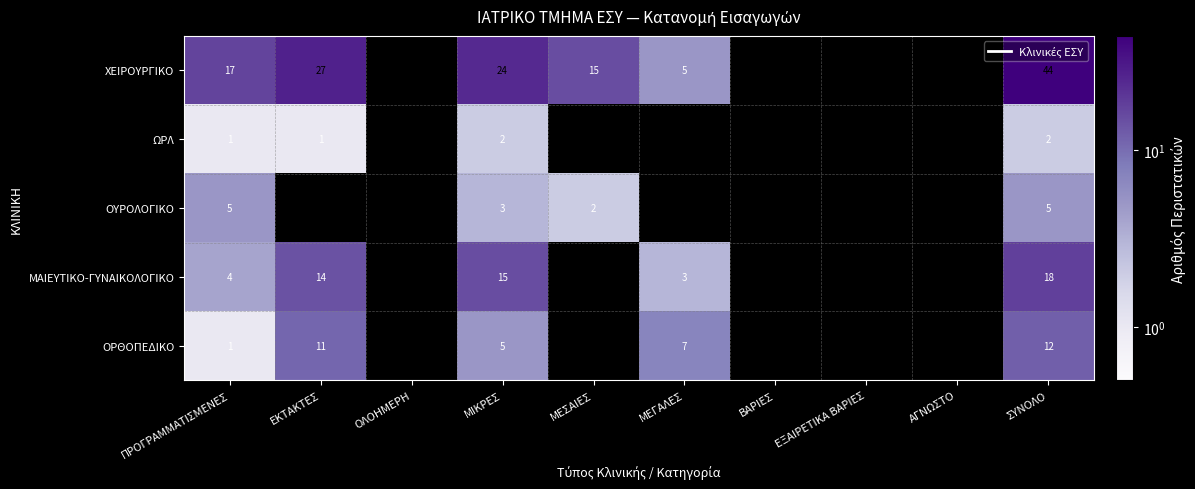

Is it true that ΜΑΙΕΥΤΙΚΟ-ΓΥΝΑΙΚΟΛΟΓΙΚΟ equals 14 at ΕΚΤΑΚΤΕΣ?

True